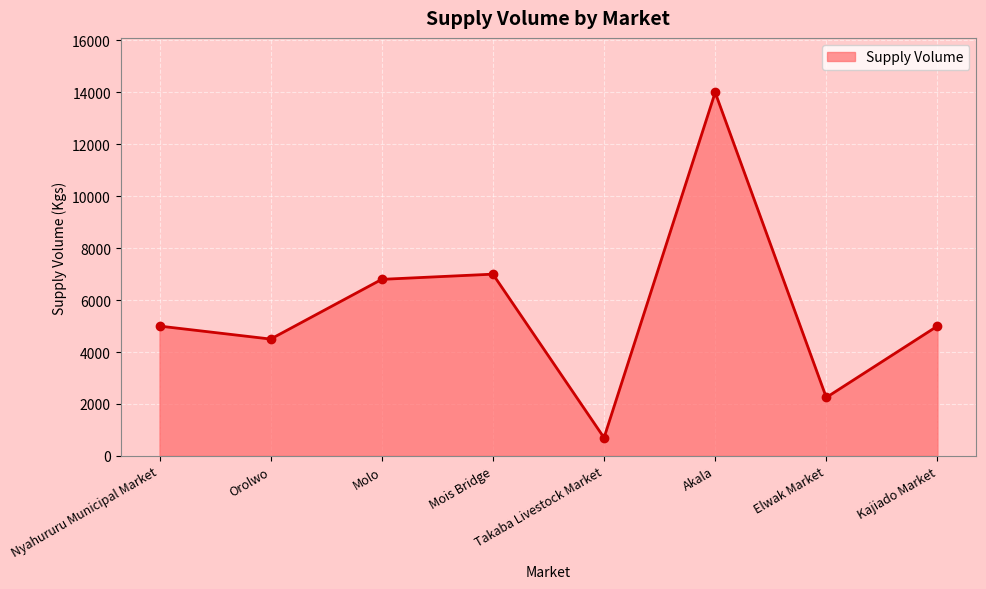

True or false: the data shows 21233 at Akala.

False